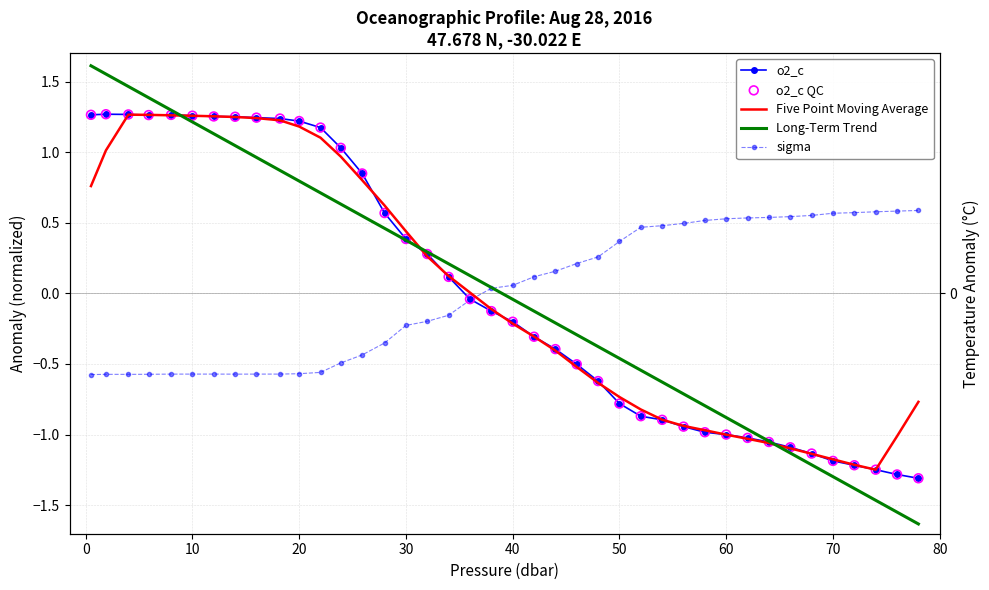

Which series reaches the minimum Y coordinate?

Long-Term Trend